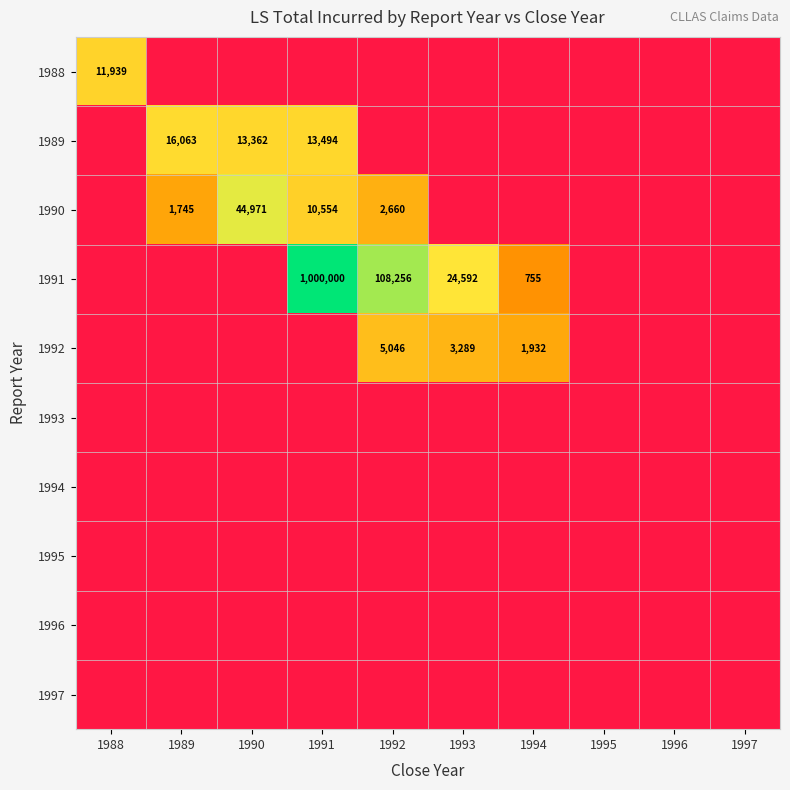

What is the sum of the 1992 values at 1993 and 1994?

5221